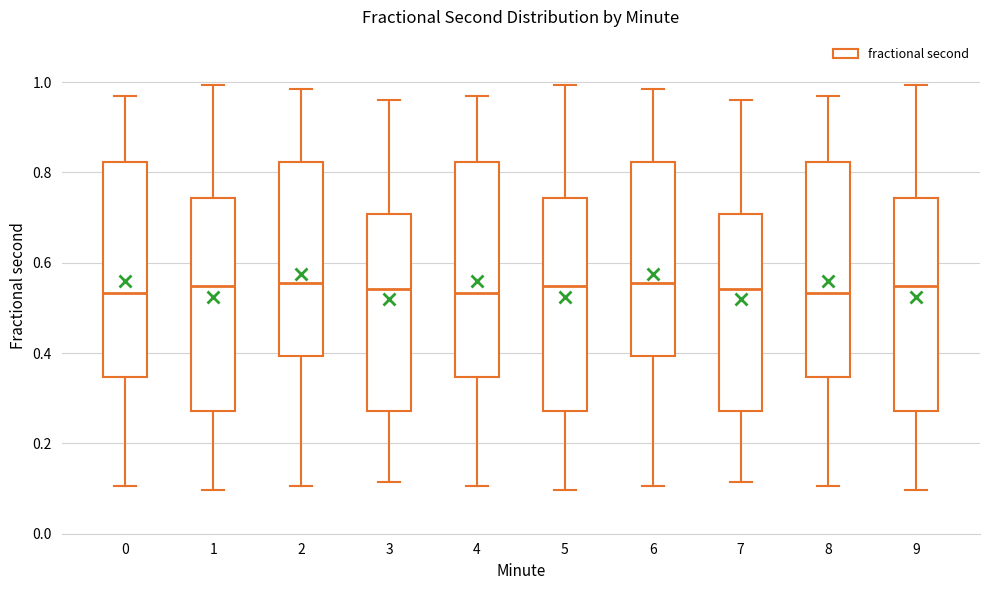

Reading left to right, transcribe this box plot: for each box, give where its median line is, the range the box spans, and where its two whiskers end, as read against the y-axis. The values are not printed on the chart, so give them approximately, as read against the axis.

0: median 0.54, box 0.34 to 0.82, whiskers 0.10 to 0.98
1: median 0.54, box 0.28 to 0.74, whiskers 0.10 to 1.00
2: median 0.56, box 0.40 to 0.82, whiskers 0.10 to 0.98
3: median 0.54, box 0.28 to 0.70, whiskers 0.12 to 0.96
4: median 0.54, box 0.34 to 0.82, whiskers 0.10 to 0.98
5: median 0.54, box 0.28 to 0.74, whiskers 0.10 to 1.00
6: median 0.56, box 0.40 to 0.82, whiskers 0.10 to 0.98
7: median 0.54, box 0.28 to 0.70, whiskers 0.12 to 0.96
8: median 0.54, box 0.34 to 0.82, whiskers 0.10 to 0.98
9: median 0.54, box 0.28 to 0.74, whiskers 0.10 to 1.00